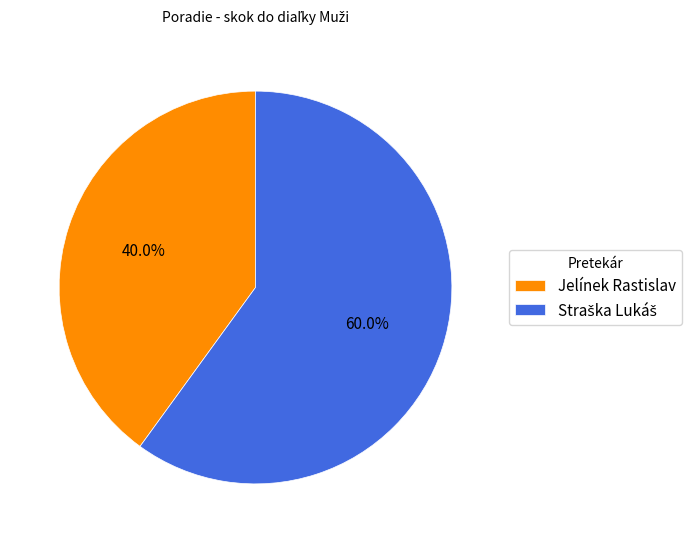

Which slice is the smallest?

Jelínek Rastislav